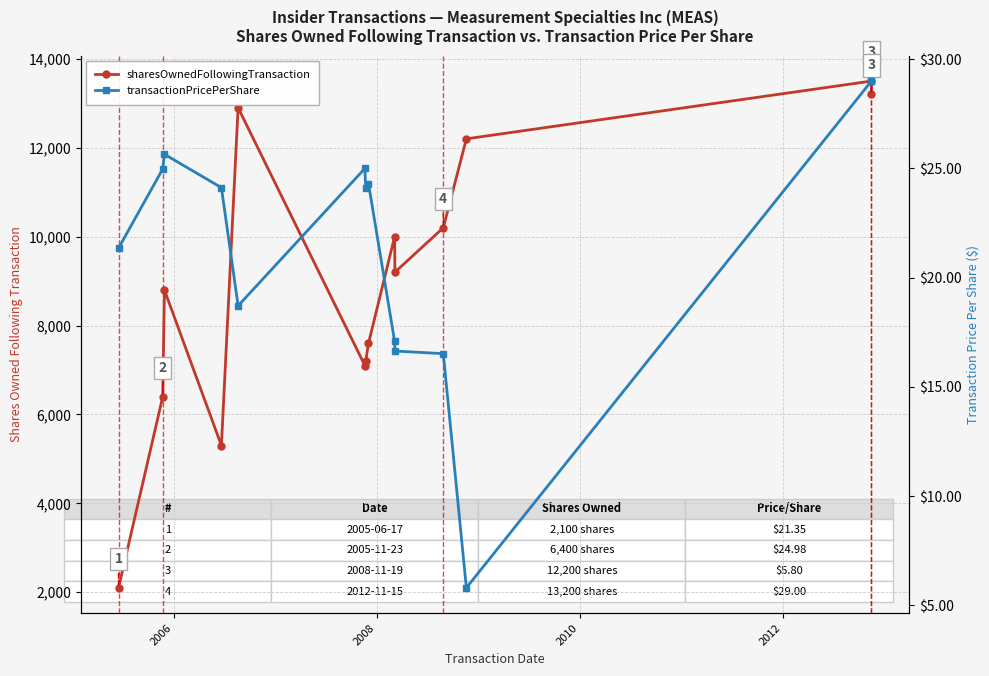

How many data points in sharesOwnedFollowingTransaction are less than 9200?

7